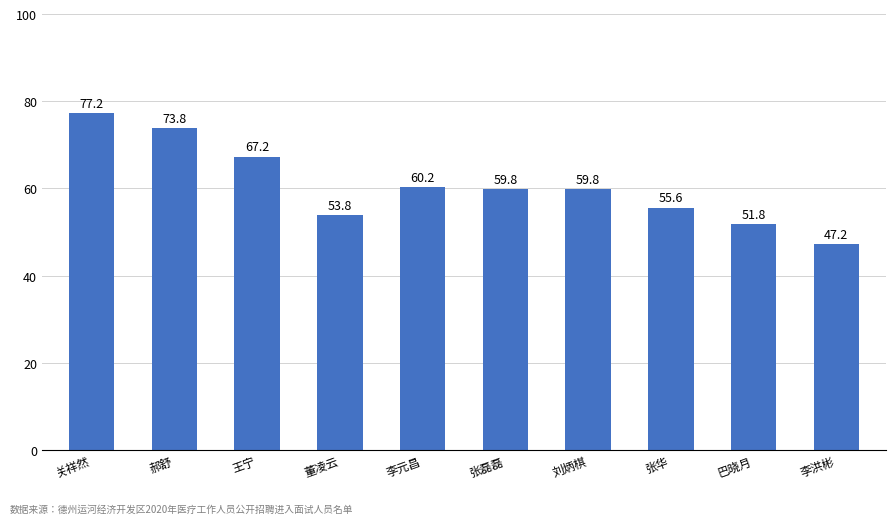

Which label corresponds to the smallest value in the chart?

李洪彬